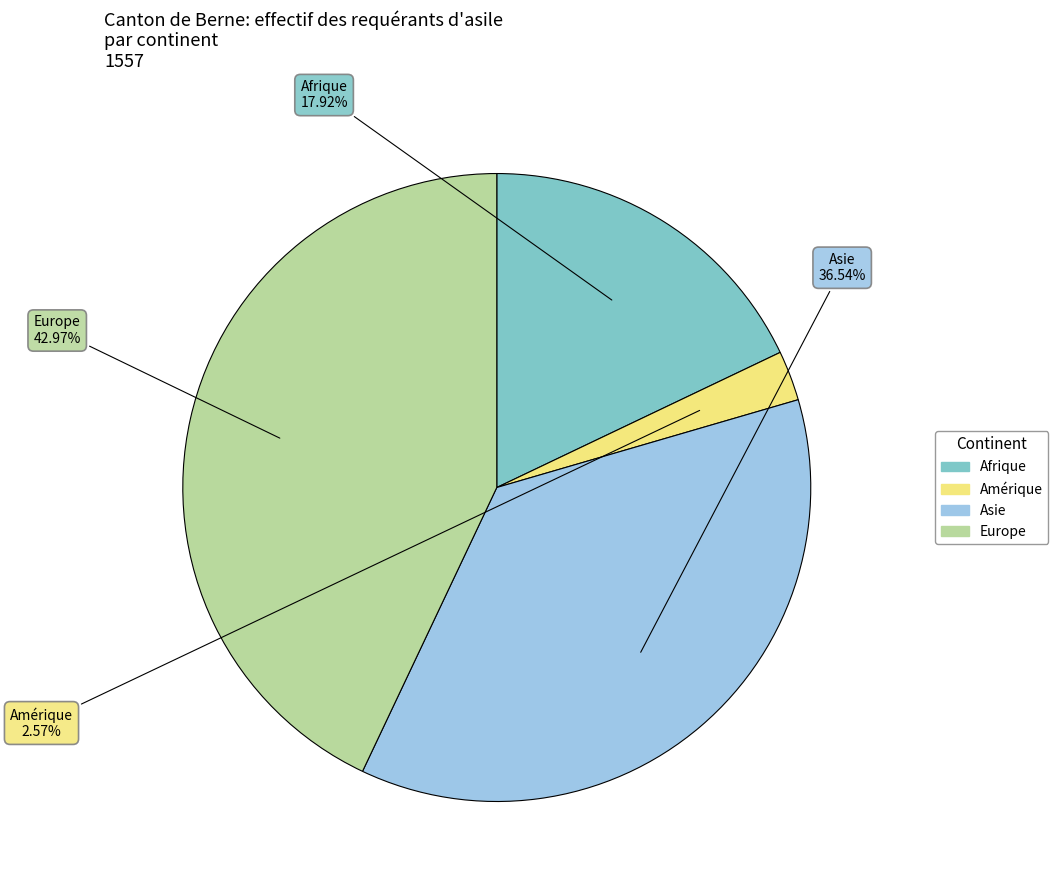

Does any single category account for the majority?

No